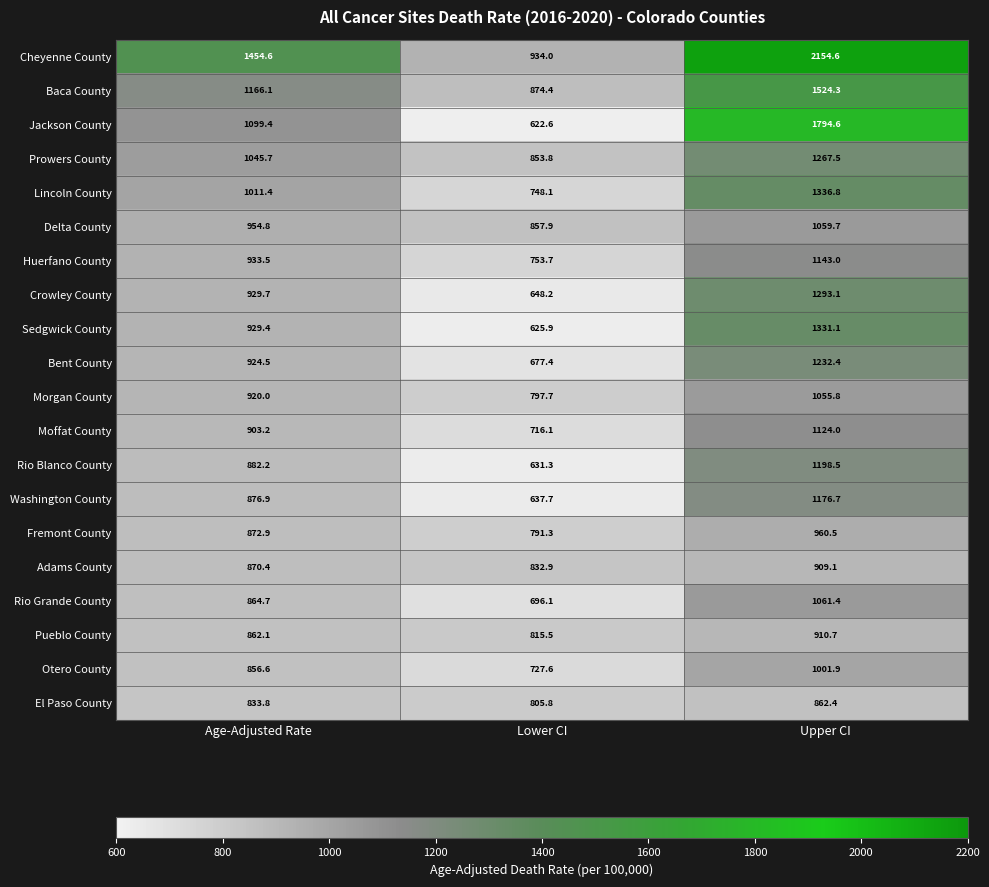

At which label does Adams County first exceed 870?

Age-Adjusted Rate